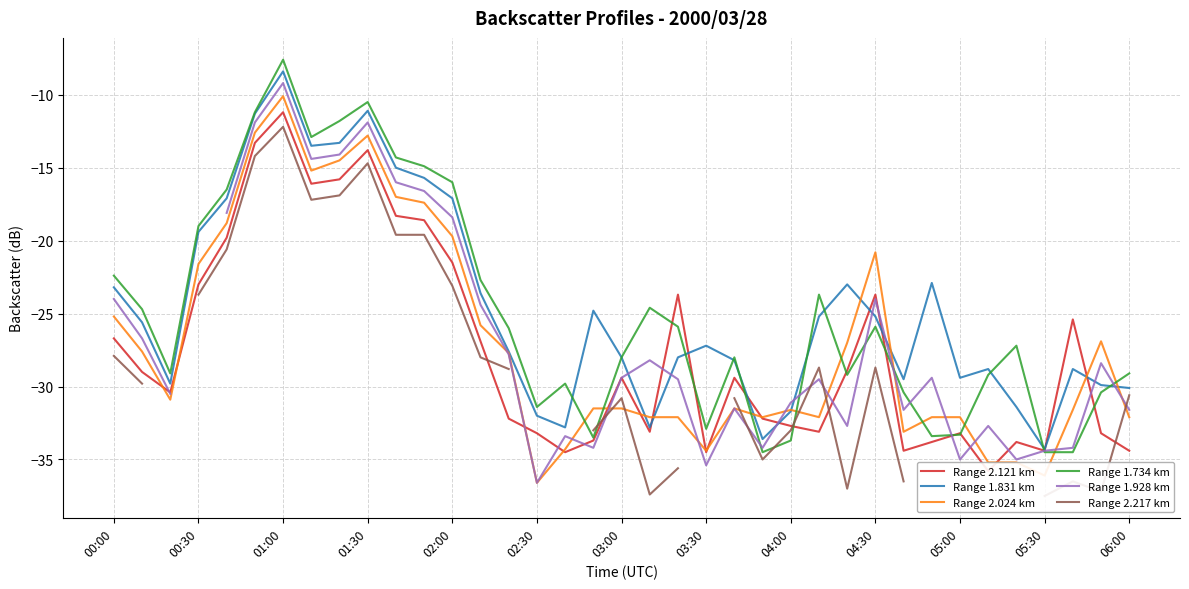

The Range 2.024 km series shows -3.9 at 01:00. True or false?

False